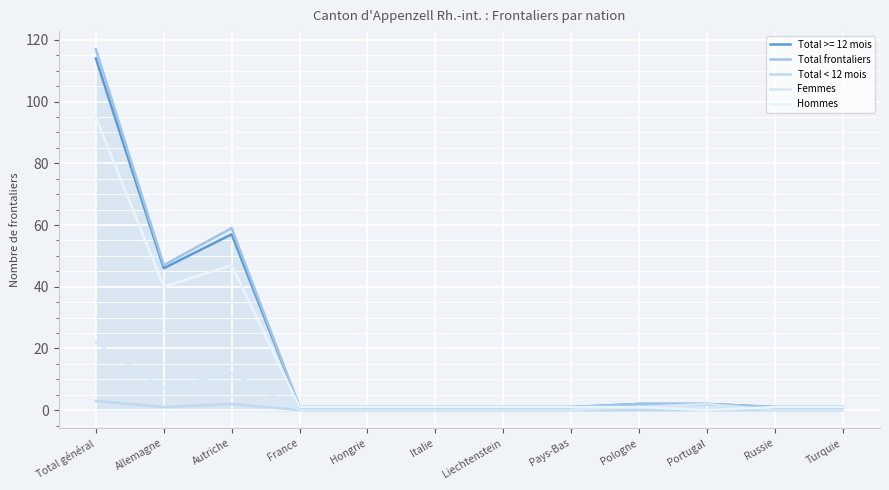

How many interior local valleys does the Total frontaliers series have?

1